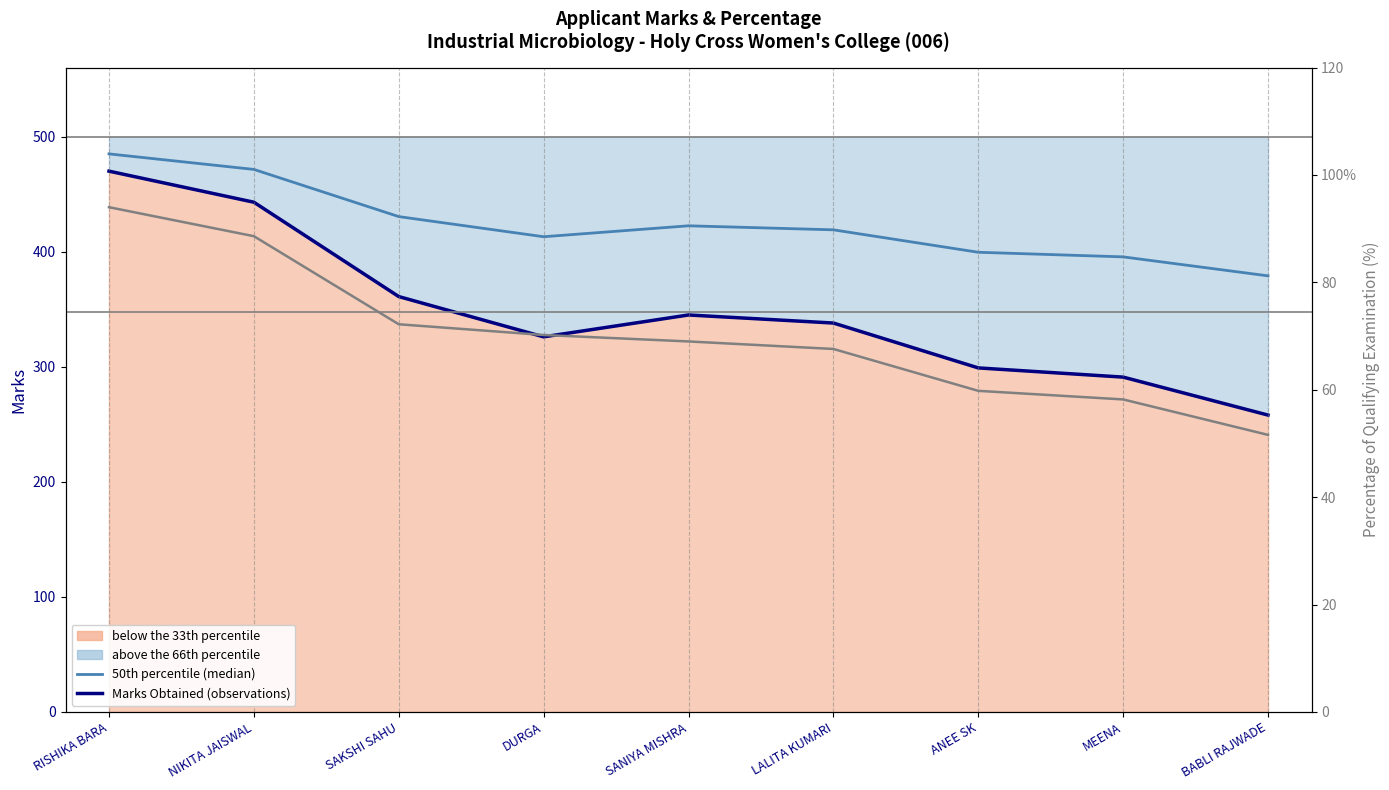

At which category is the sum across all series the highest?

RISHIKA BARA